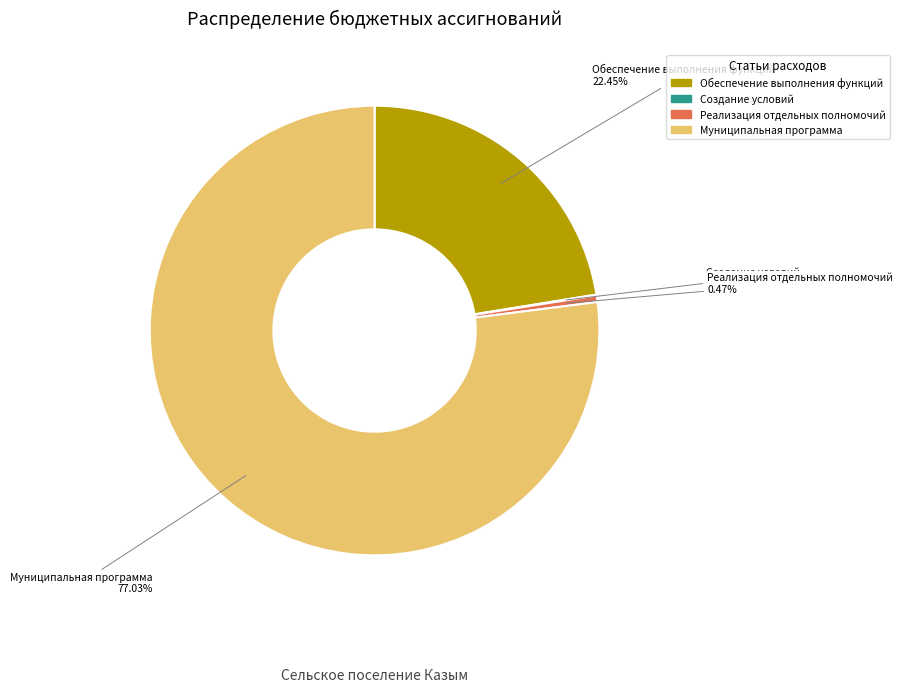

Which category has the biggest portion of the pie?

Муниципальная программа